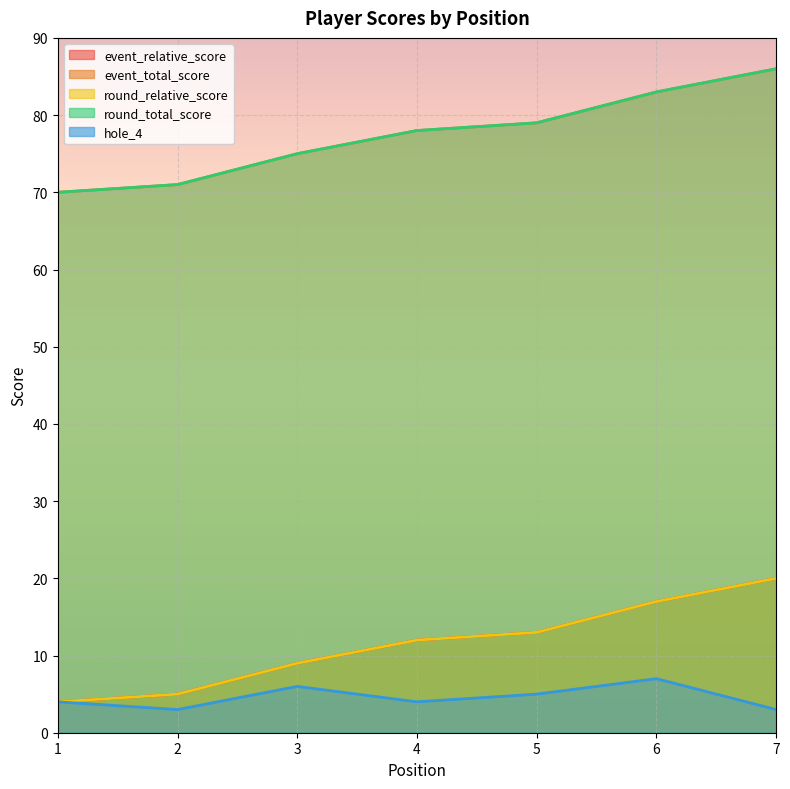

In hole_4, how many points are lower than both neighbors (excluding endpoints)?

2